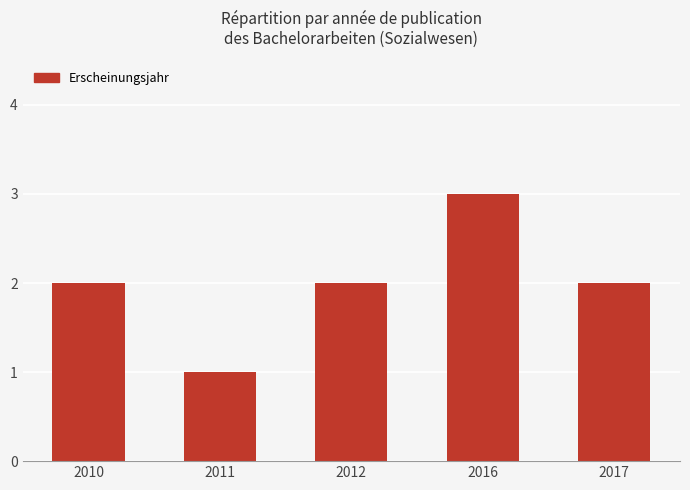

What is the value of the 1st bar from the left?

2